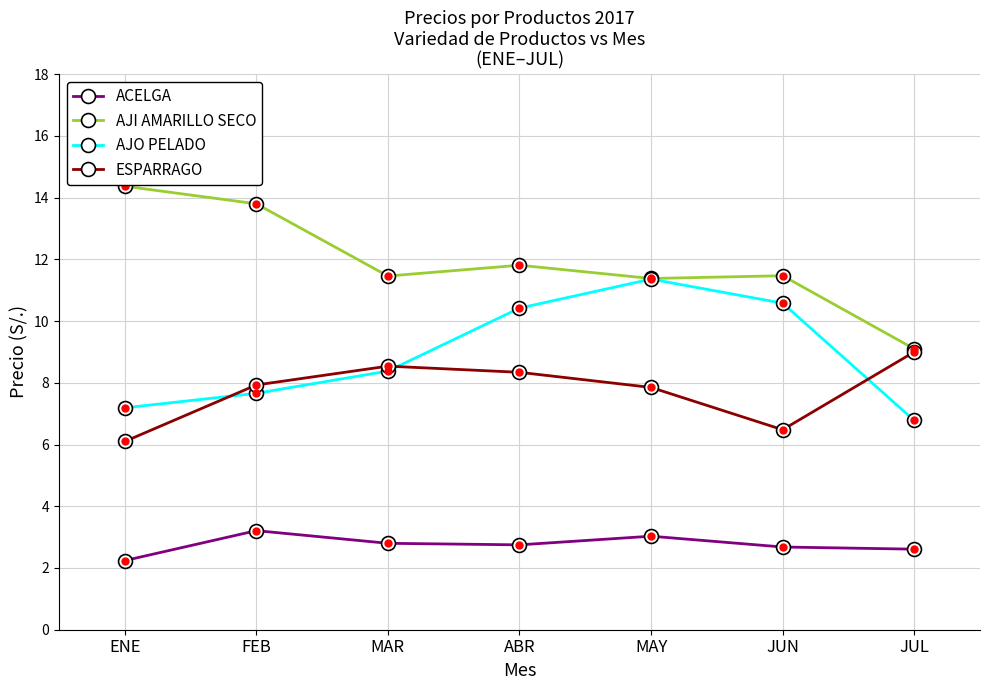

What is the total value across all series at FEB?

32.6